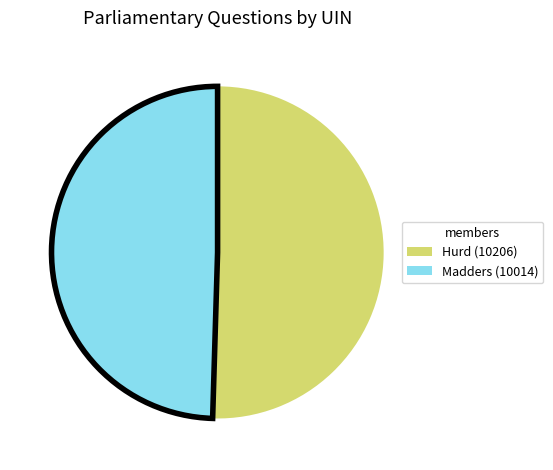

What is the largest slice in the pie chart?

Hurd (10206)